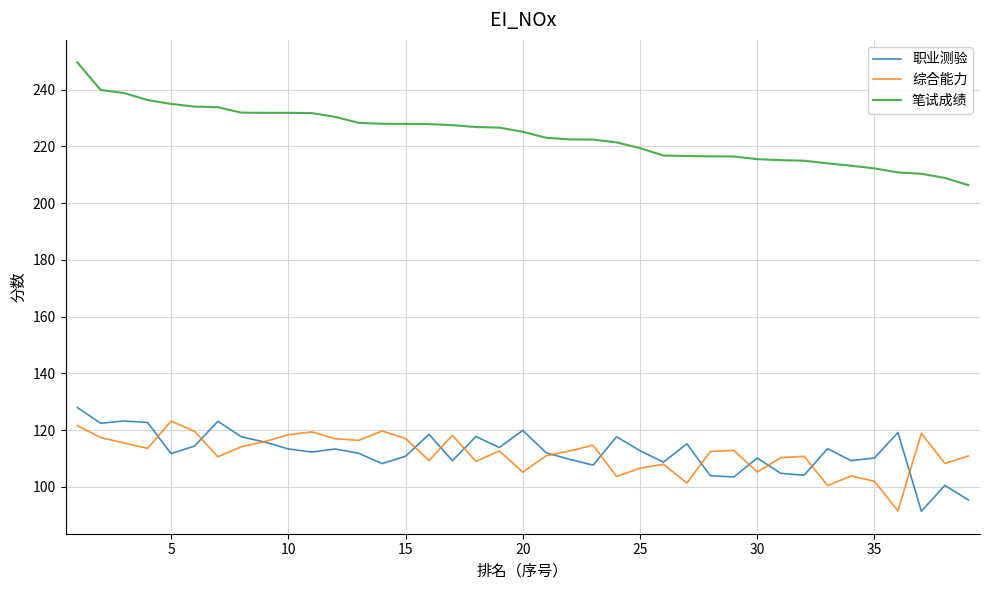

How many distinct data groups are displayed?

3